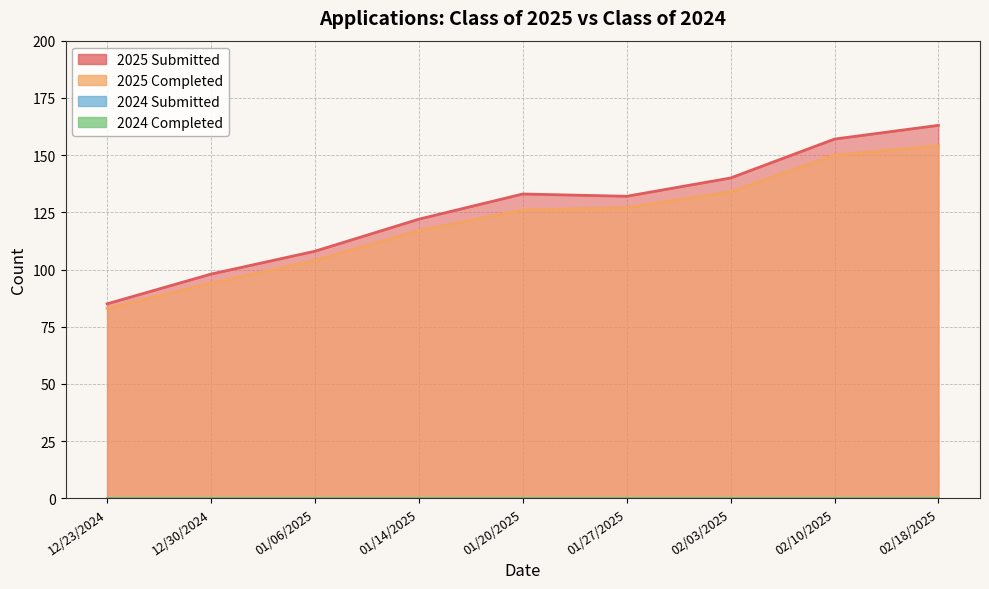

What is the total value across all series at 02/03/2025?

274